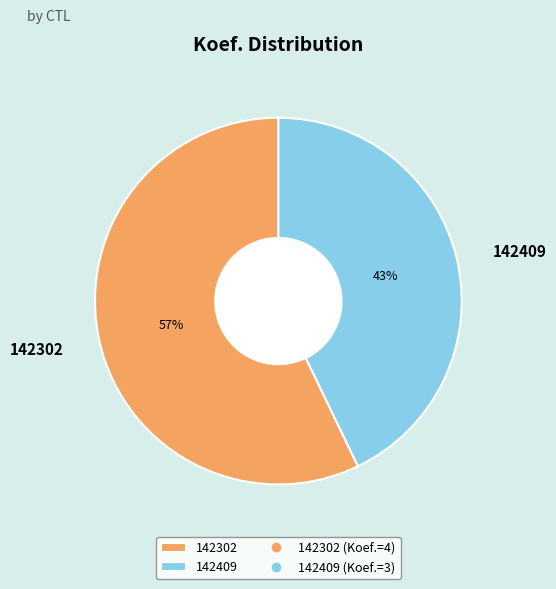

Does 142409 account for over 50% of the chart?

No